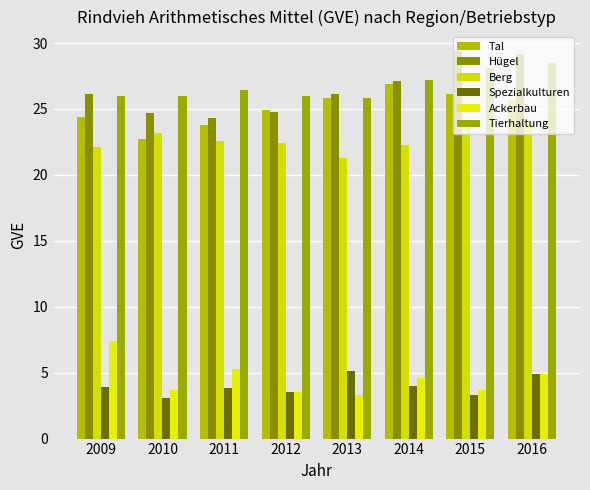

Are the bars horizontal?

No